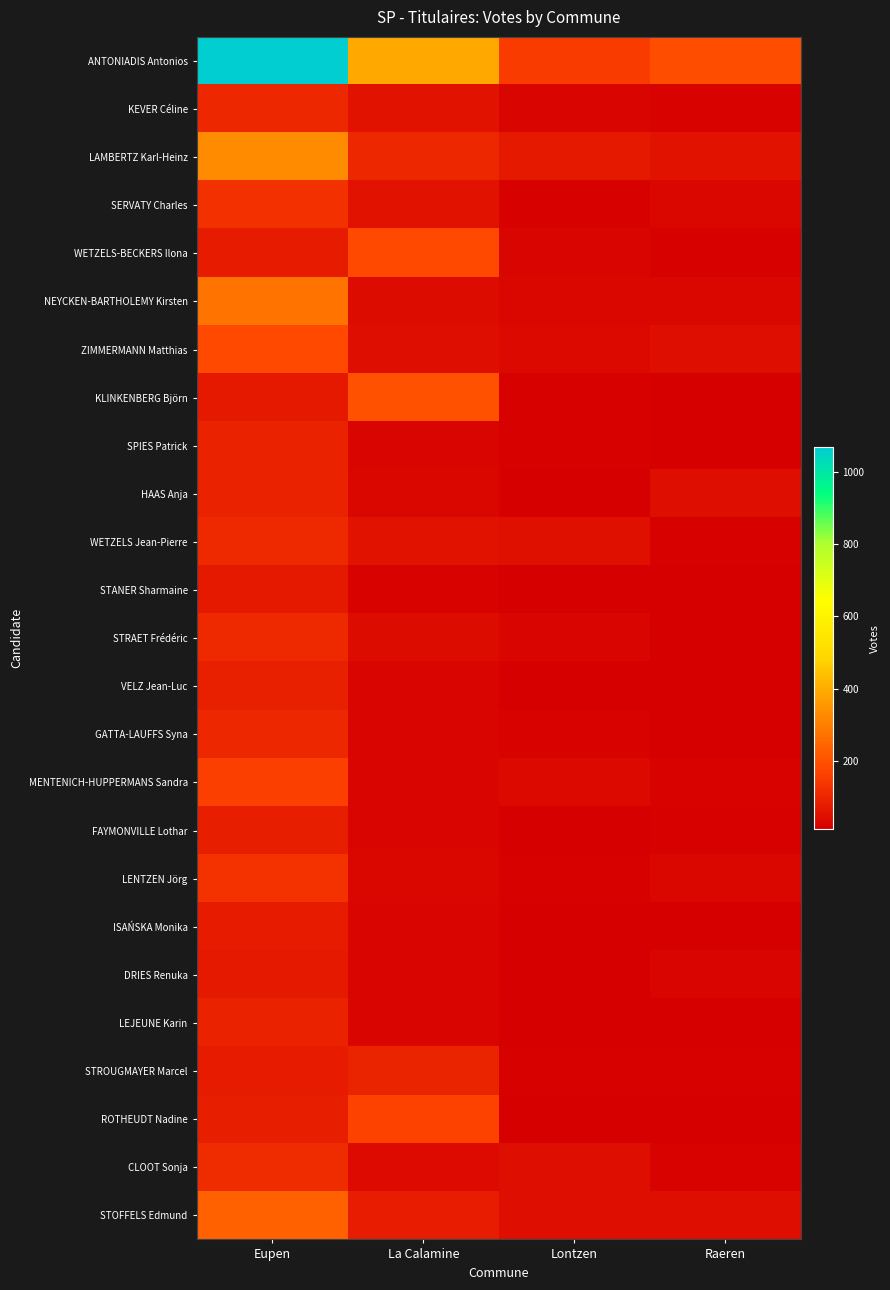

Reading left to right, what are all the values shown in this chart?

ANTONIADIS Antonios: Eupen=1067	La Calamine=389	Lontzen=150	Raeren=191
KEVER Céline: Eupen=107	La Calamine=61	Lontzen=27	Raeren=24
LAMBERTZ Karl-Heinz: Eupen=329	La Calamine=105	Lontzen=71	Raeren=61
SERVATY Charles: Eupen=127	La Calamine=59	Lontzen=21	Raeren=30
WETZELS-BECKERS Ilona: Eupen=77	La Calamine=179	Lontzen=28	Raeren=19
NEYCKEN-BARTHOLEMY Kirsten: Eupen=277	La Calamine=43	Lontzen=33	Raeren=32
ZIMMERMANN Matthias: Eupen=181	La Calamine=49	Lontzen=34	Raeren=50
KLINKENBERG Björn: Eupen=72	La Calamine=199	Lontzen=20	Raeren=17
SPIES Patrick: Eupen=93	La Calamine=27	Lontzen=18	Raeren=14
HAAS Anja: Eupen=95	La Calamine=30	Lontzen=17	Raeren=48
WETZELS Jean-Pierre: Eupen=108	La Calamine=62	Lontzen=51	Raeren=19
STANER Sharmaine: Eupen=74	La Calamine=25	Lontzen=16	Raeren=13
STRAET Frédéric: Eupen=111	La Calamine=44	Lontzen=29	Raeren=15
VELZ Jean-Luc: Eupen=90	La Calamine=29	Lontzen=14	Raeren=16
GATTA-LAUFFS Syna: Eupen=106	La Calamine=28	Lontzen=23	Raeren=15
MENTENICH-HUPPERMANS Sandra: Eupen=161	La Calamine=29	Lontzen=36	Raeren=24
FAYMONVILLE Lothar: Eupen=86	La Calamine=29	Lontzen=16	Raeren=20
LENTZEN Jörg: Eupen=131	La Calamine=32	Lontzen=18	Raeren=30
ISAŃSKA Monika: Eupen=76	La Calamine=27	Lontzen=16	Raeren=17
DRIES Renuka: Eupen=74	La Calamine=26	Lontzen=14	Raeren=27
LEJEUNE Karin: Eupen=93	La Calamine=26	Lontzen=15	Raeren=15
STROUGMAYER Marcel: Eupen=78	La Calamine=99	Lontzen=20	Raeren=21
ROTHEUDT Nadine: Eupen=84	La Calamine=169	Lontzen=17	Raeren=14
CLOOT Sonja: Eupen=115	La Calamine=38	Lontzen=46	Raeren=24
STOFFELS Edmund: Eupen=235	La Calamine=79	Lontzen=48	Raeren=46